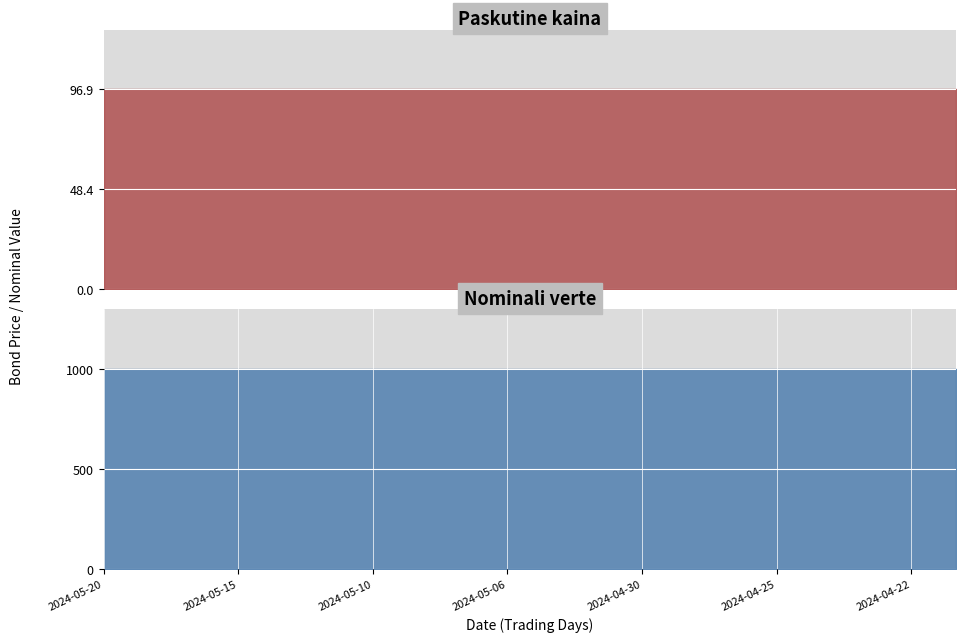

Reading left to right, list all the values displayed in this chart.

Paskutine kaina: 96.9	96.9	96.9	96.9	96.9	96.9	96.9	96.9	96.9	96.9	96.9	96.9	96.9	96.9	96.9	96.9	96.9	96.9	96.9	96.9
Nominali verte: 1000.0	1000.0	1000.0	1000.0	1000.0	1000.0	1000.0	1000.0	1000.0	1000.0	1000.0	1000.0	1000.0	1000.0	1000.0	1000.0	1000.0	1000.0	1000.0	1000.0